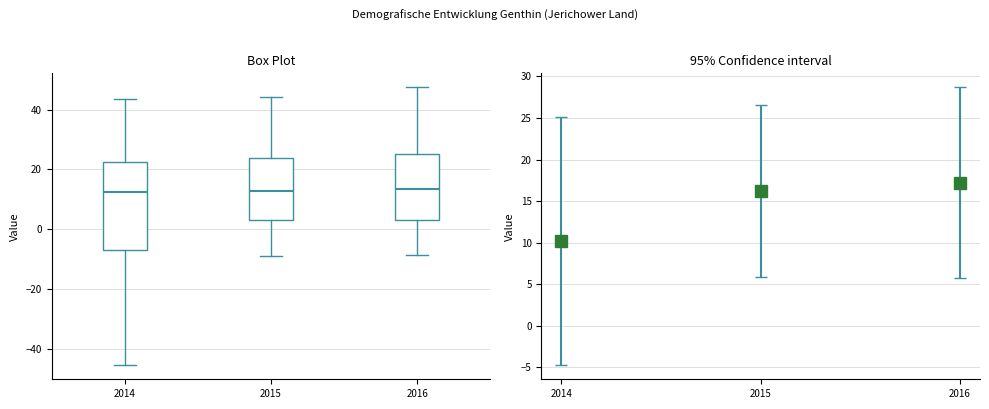

Where does the lower whisker of the box at x = 2015 end on the y-axis? The values are not printed on the chart, so give them approximately, as read against the axis.

-8